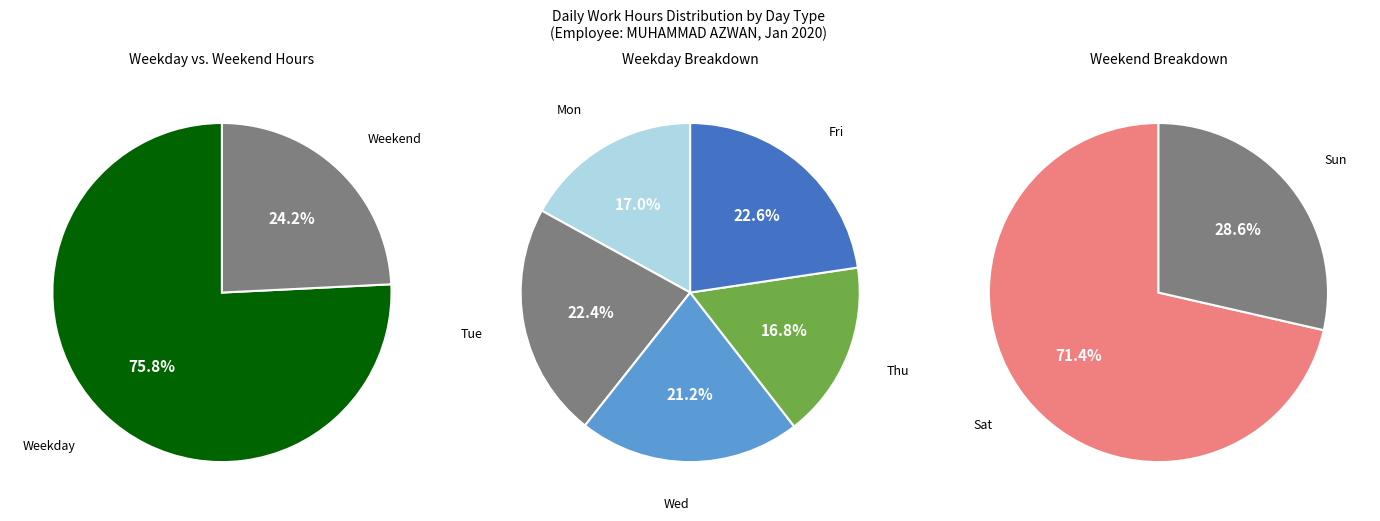

Does Sun account for over 50% of the chart?

No